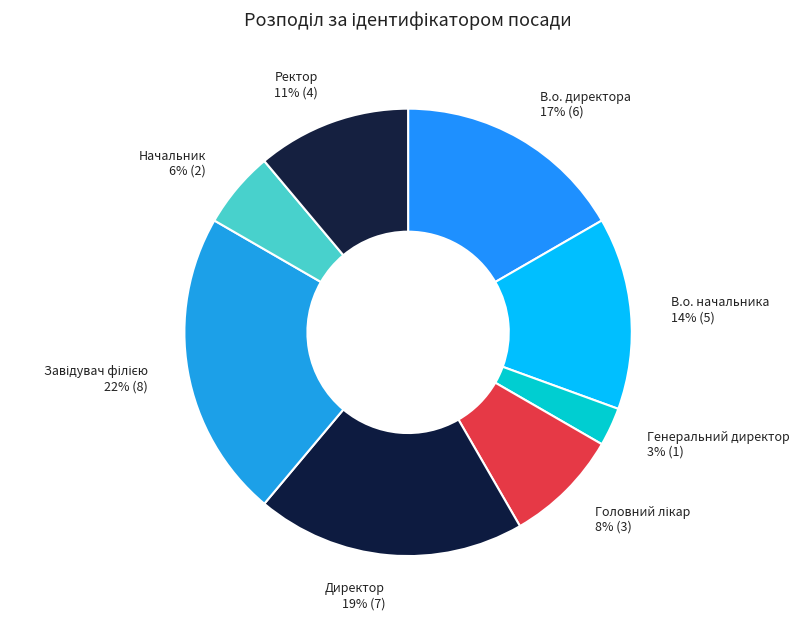

Is Генеральний директор the majority of the pie?

No